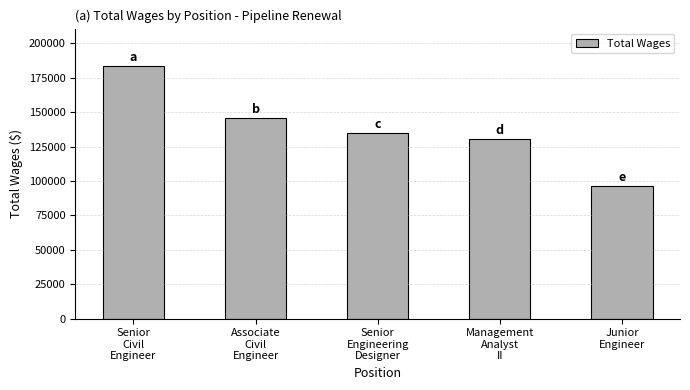

What is the greatest value displayed?

183288